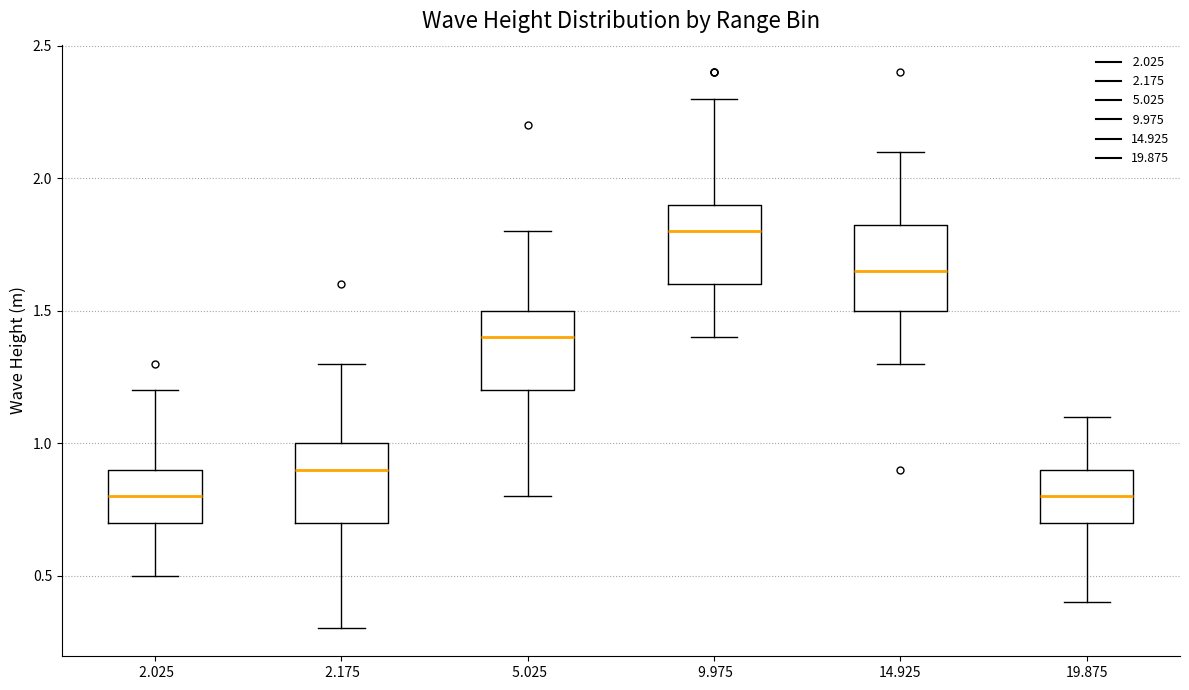

Where is the lower edge of the box at x = 14.925 on the y-axis? The values are not printed on the chart, so give them approximately, as read against the axis.

1.50